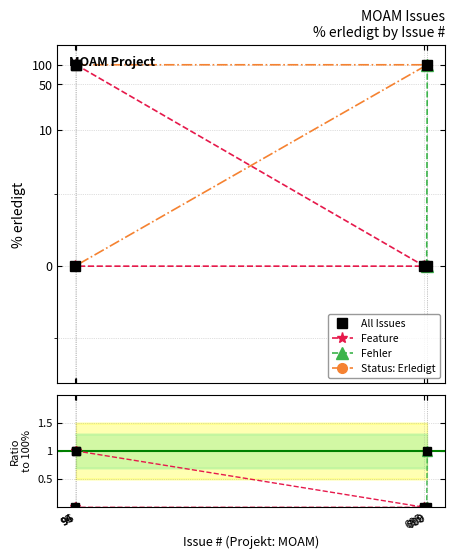

Rank the categories by value from highest to lowest.

95, 96, 700, 695, 94, 699